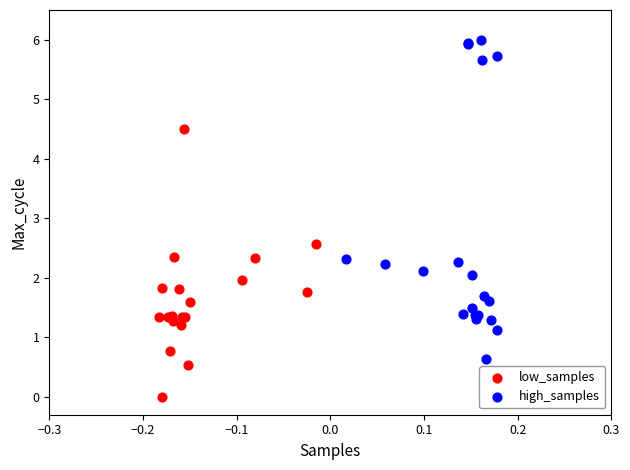

Which series contains the highest Y value?

high_samples